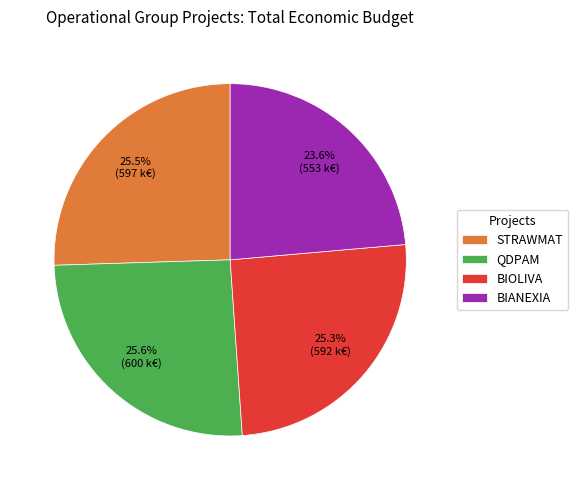

The BIOLIVA slice represents 25% of the pie. True or false?

True